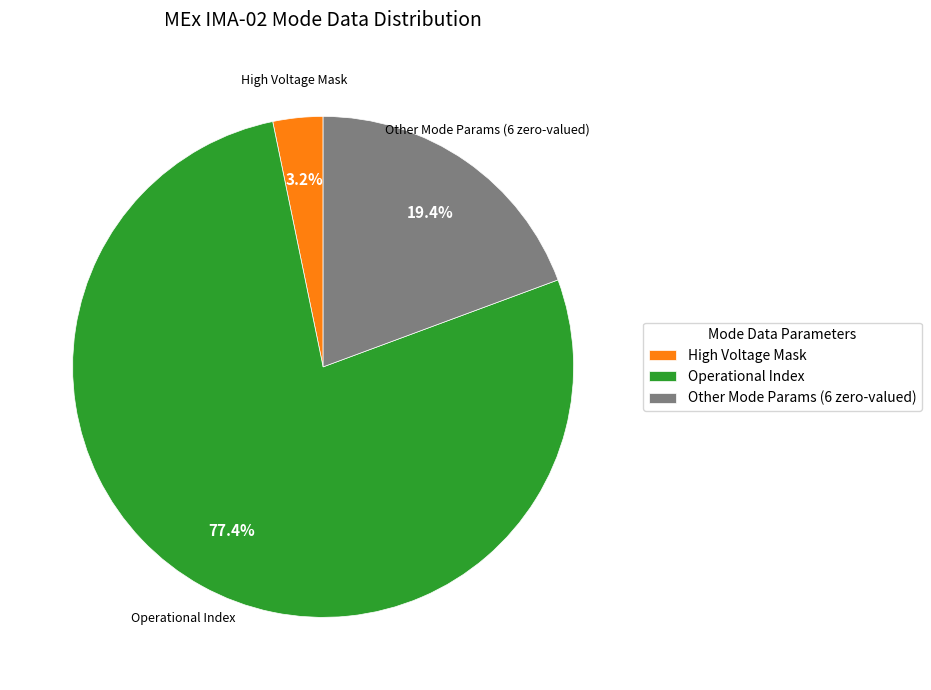

What is the total percentage of Other Mode Params (6 zero-valued) and Operational Index?

96.8%